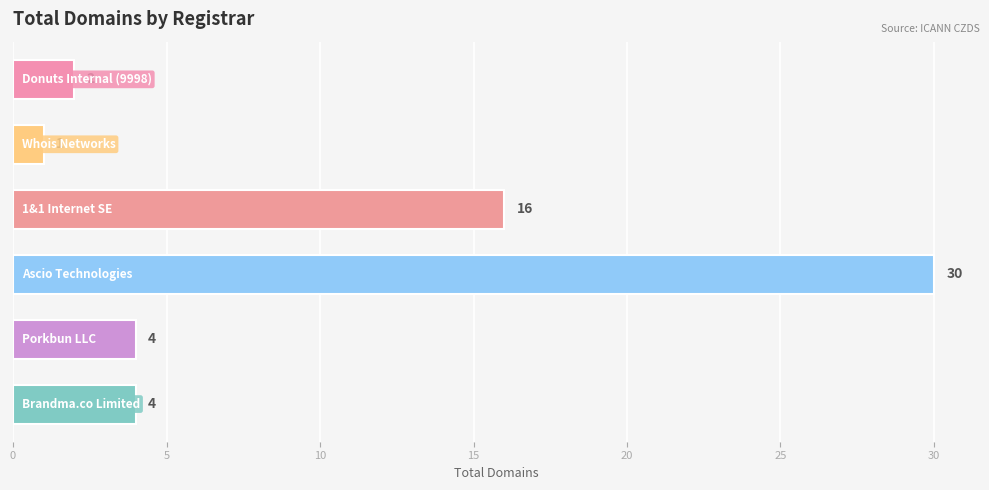

What is the maximum value shown in the chart?

30